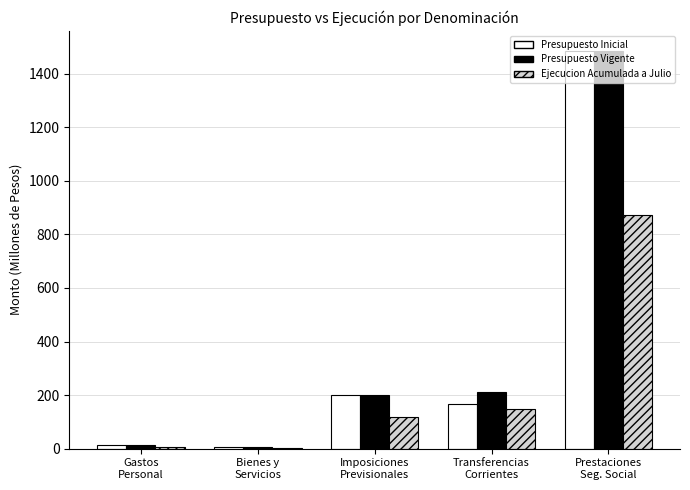

Is it true that Ejecucion Acumulada a Julio equals 147.1 at Transferencias
Corrientes?

True